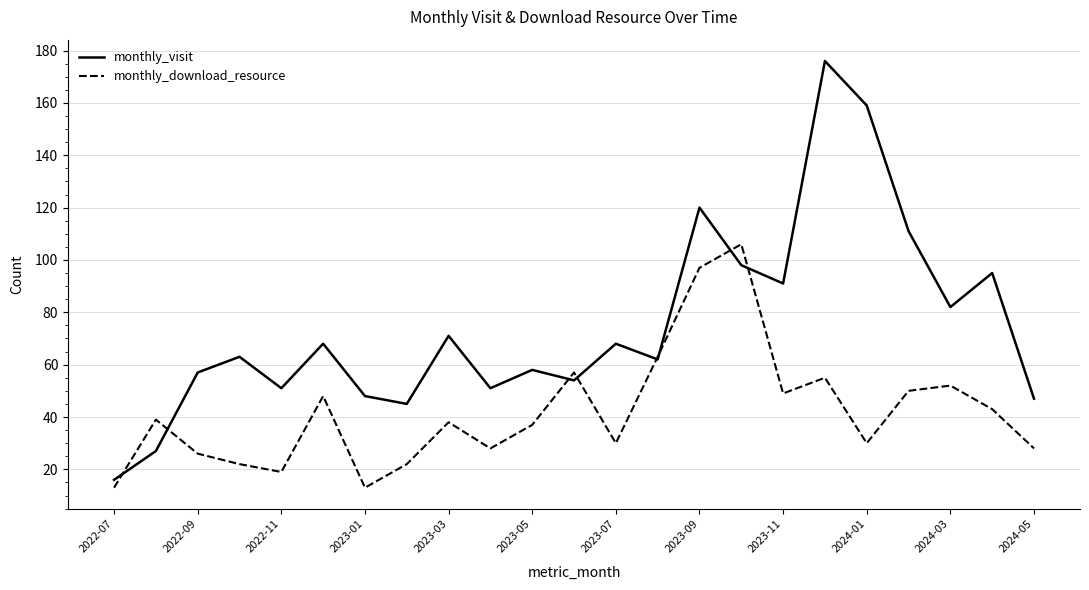

Which series has the largest range (max minus min)?

monthly_visit